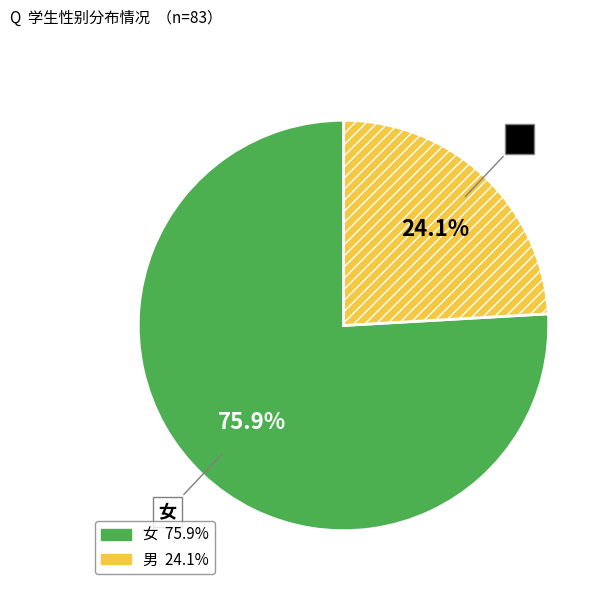

How many segments does this pie chart have?

2